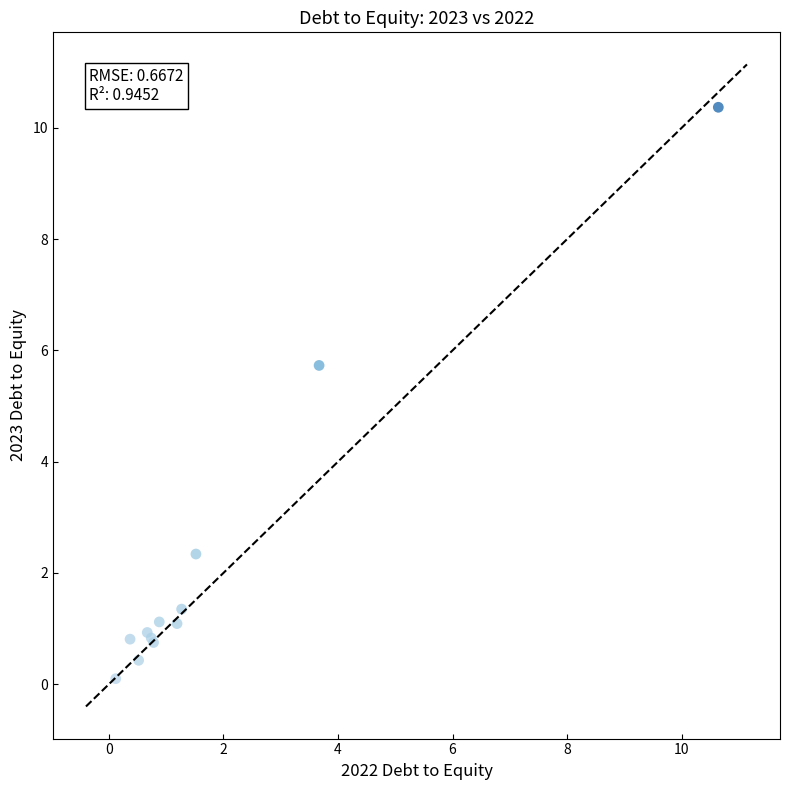

What Y value in the scatter plot is closest to 5?

5.7